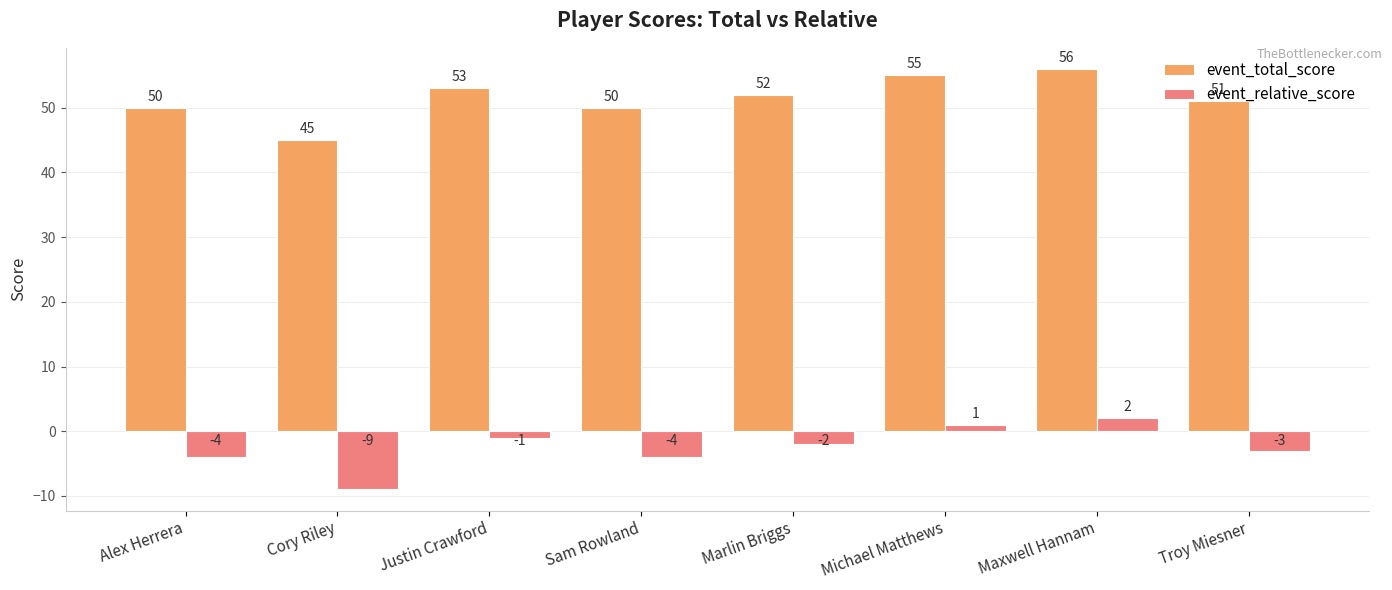

Which category has the lowest value in the event_total_score series?

Cory Riley